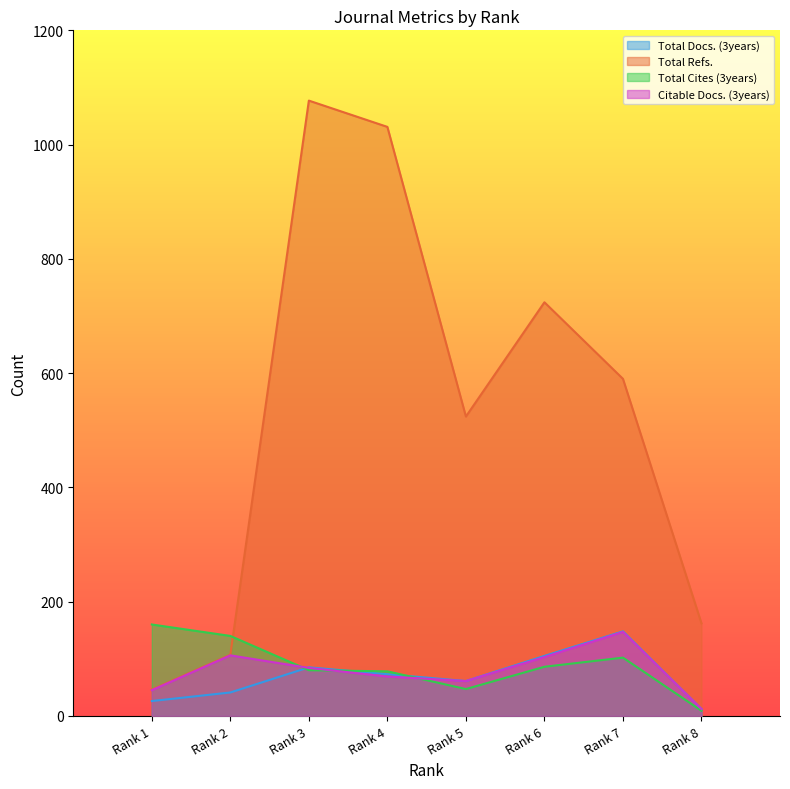

Between which two adjacent categories do Citable Docs. (3years) and Total Cites (3years) first intersect?

Rank 2 and Rank 3